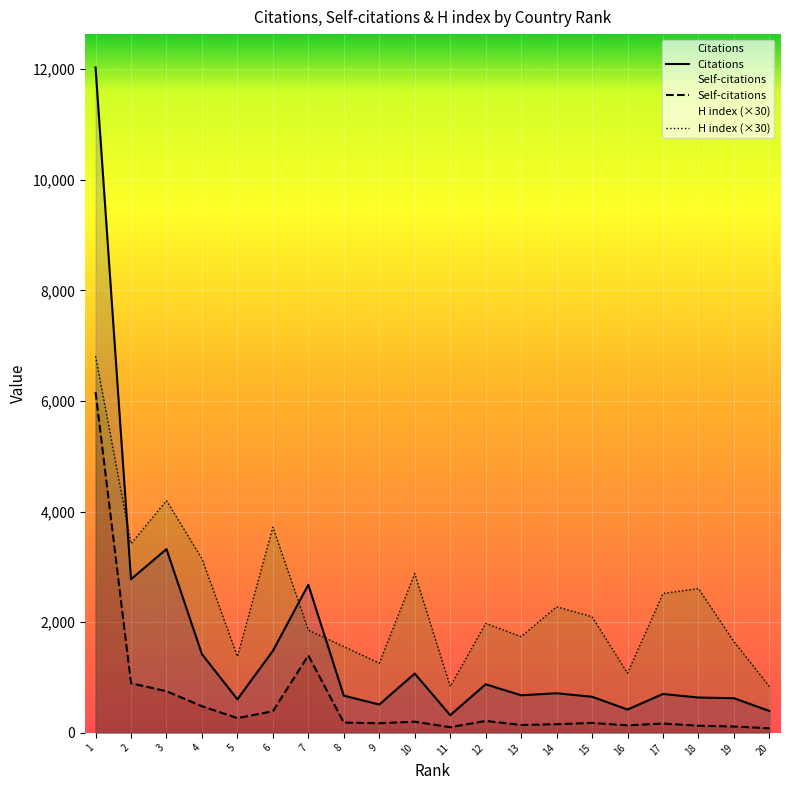

How many data points in H index are above 2100?

9